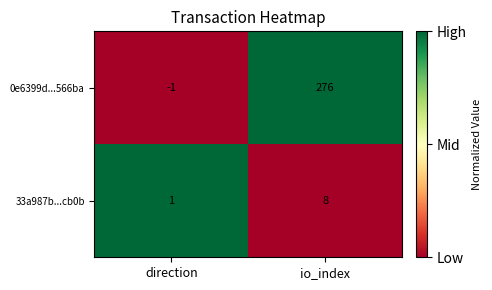

Where is 33a987b...cb0b nearest to the value 4?

direction